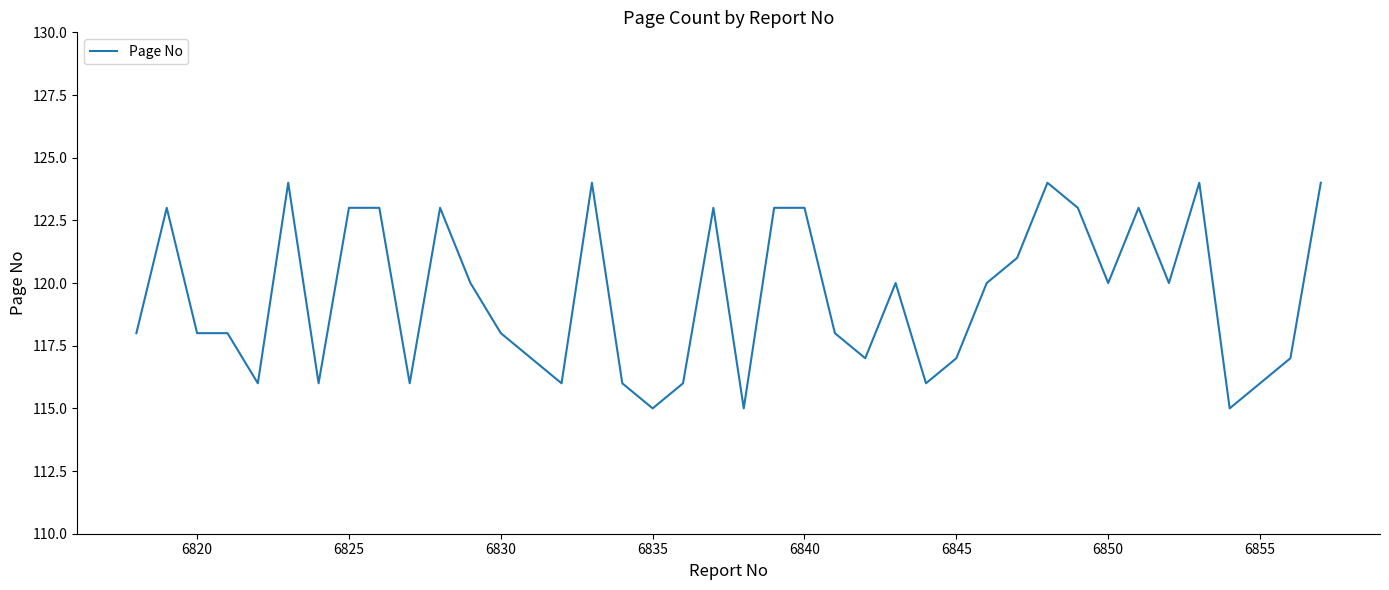

What is the difference between the maximum and minimum values?

9